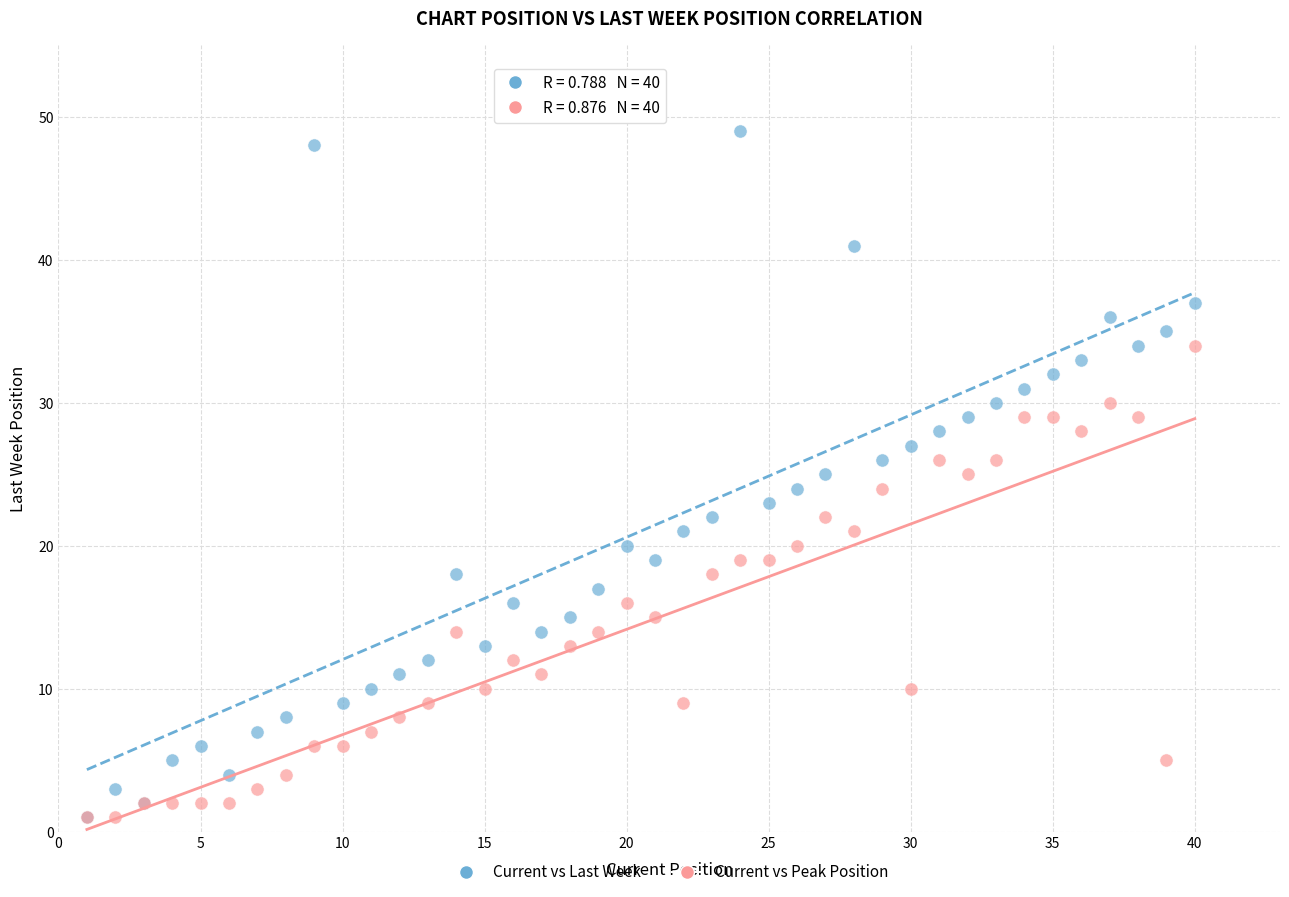

Which series has the largest Y range (max minus min)?

Current vs Last Week